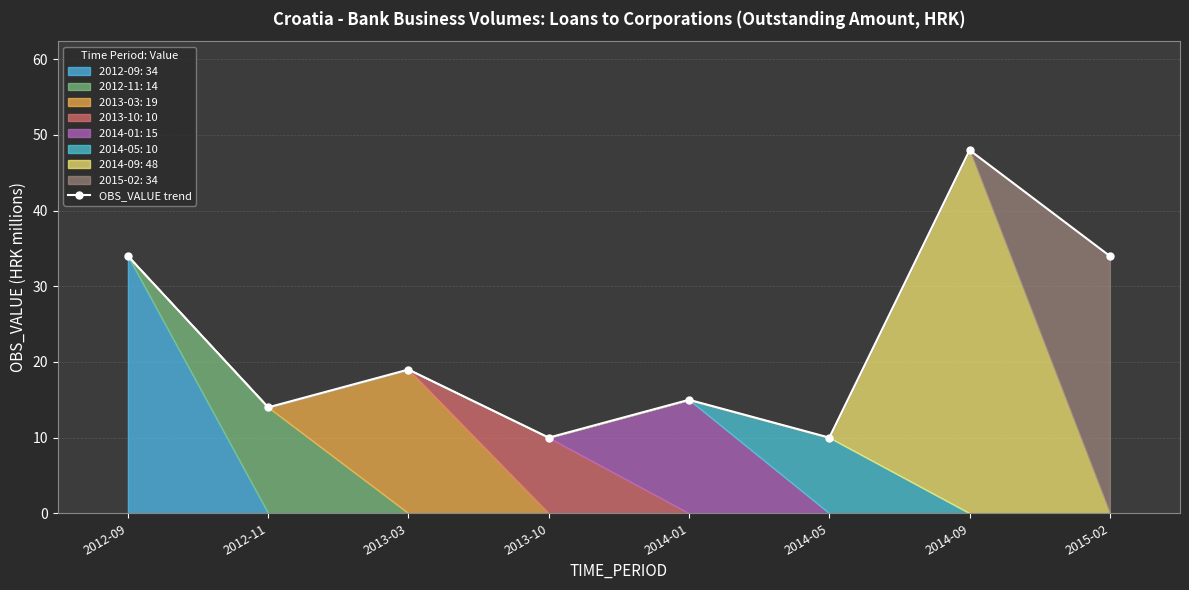

Rank the categories by value from lowest to highest.

2013-10, 2014-05, 2012-11, 2014-01, 2013-03, 2012-09, 2015-02, 2014-09